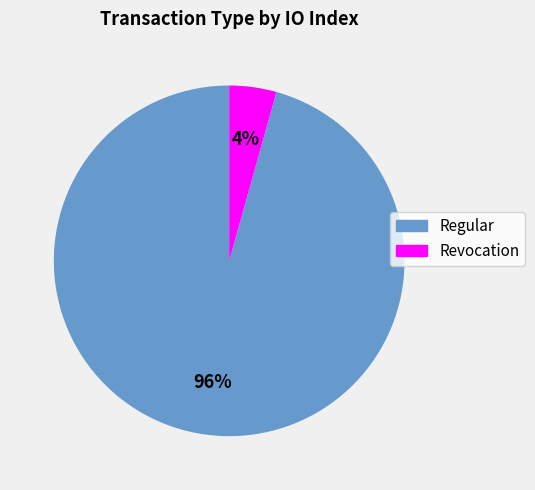

Does any single category account for the majority?

Yes